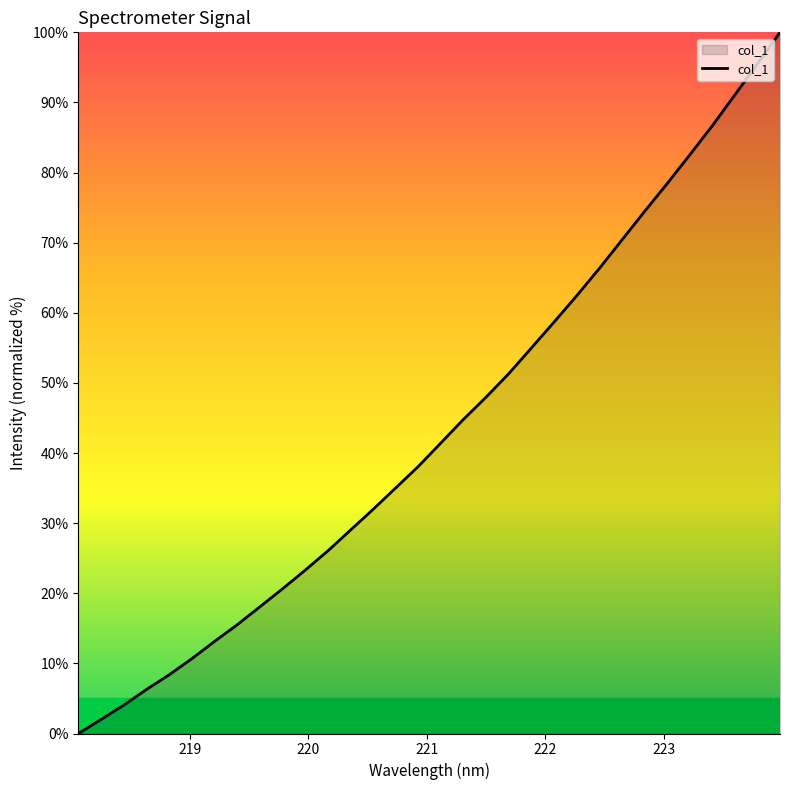

What is the greatest value displayed?

100.0